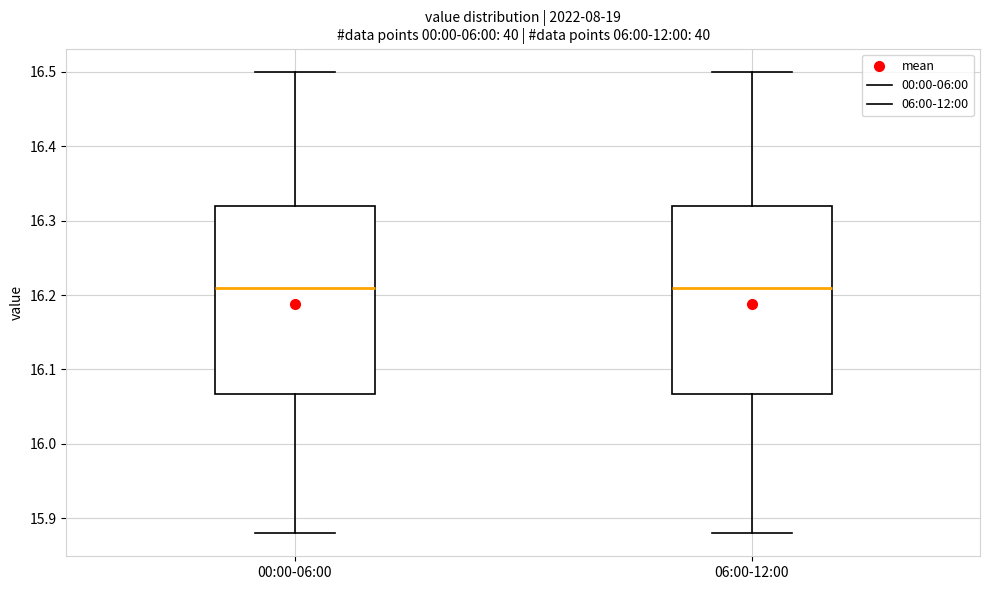

Reading left to right, read every box against the y-axis: the position of its median line, the range the box covers, and the ends of its whiskers. The values are not printed on the chart, so give them approximately, as read against the axis.

00:00-06:00: median 16.21, box 16.07 to 16.32, whiskers 15.88 to 16.50
06:00-12:00: median 16.21, box 16.07 to 16.32, whiskers 15.88 to 16.50